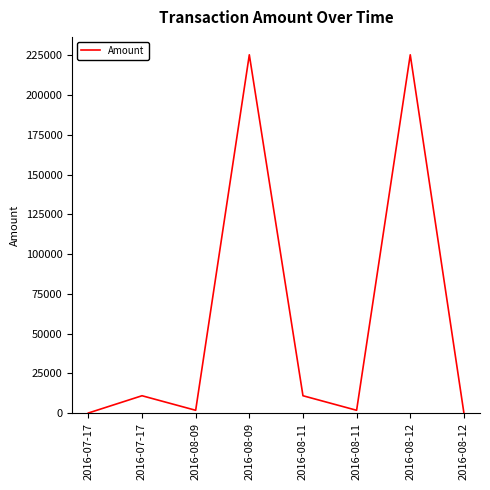

What is the sum of all values?

476402